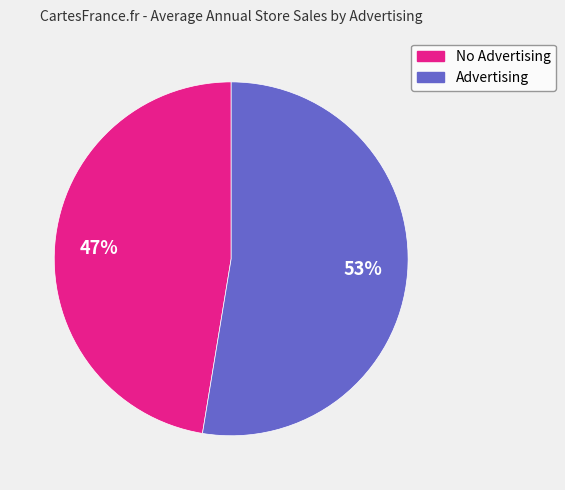

What is the smallest slice in the pie chart?

No Advertising